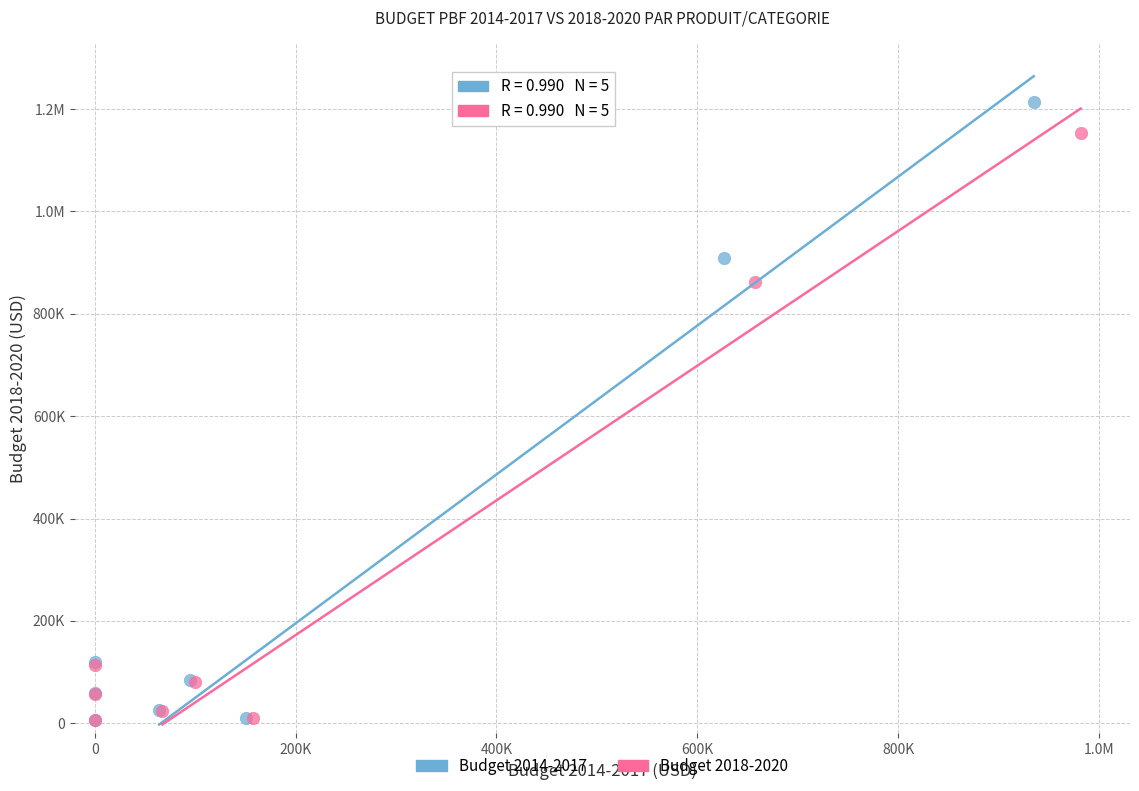

What are all the series names shown in the legend?

Budget 2014-2017, Budget 2018-2020